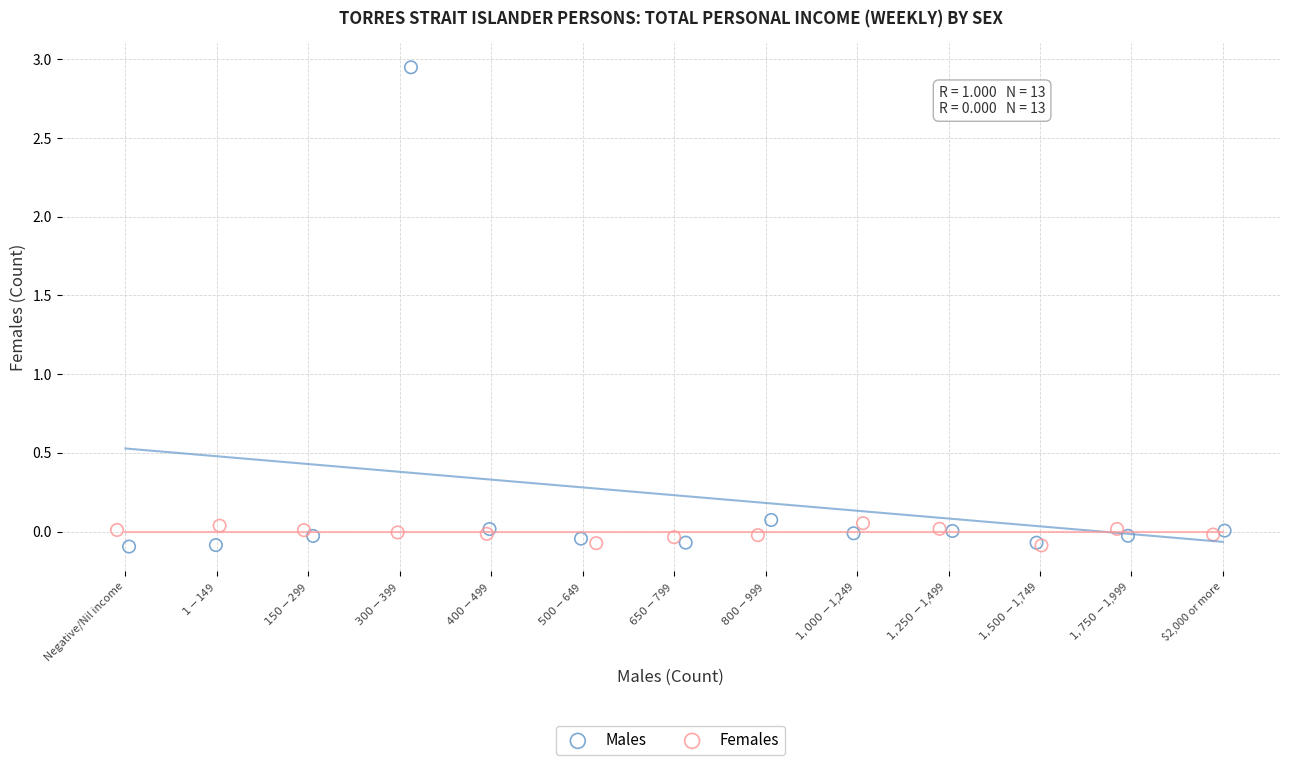

Which series has the widest spread of Y values?

Males